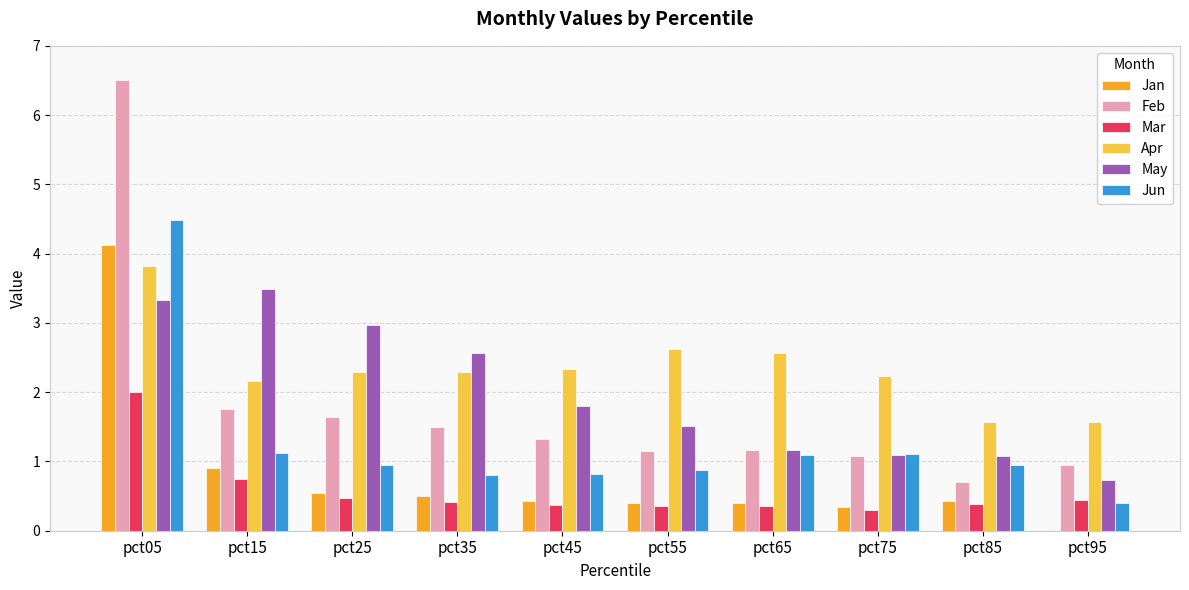

Count the number of data series in this chart.

6